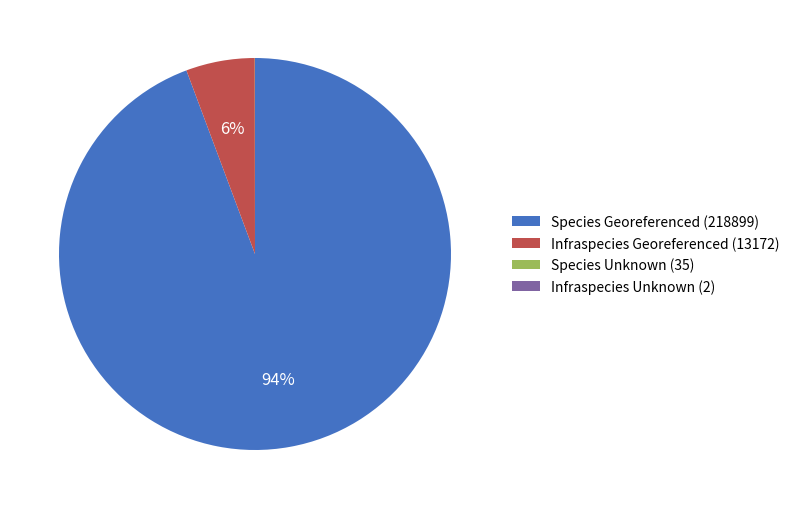

Do Infraspecies Georeferenced (13172) and Species Georeferenced (218899) together represent more than half of the pie?

Yes